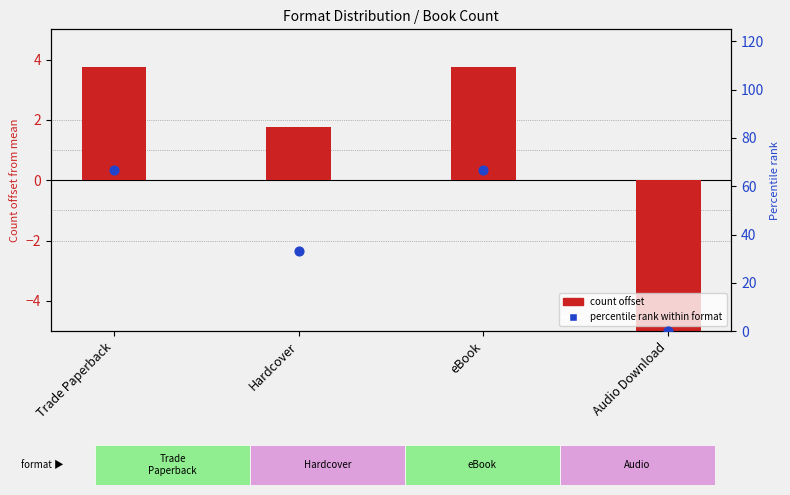

Is the value of count offset at eBook greater than the value of percentile rank within format at eBook?

No